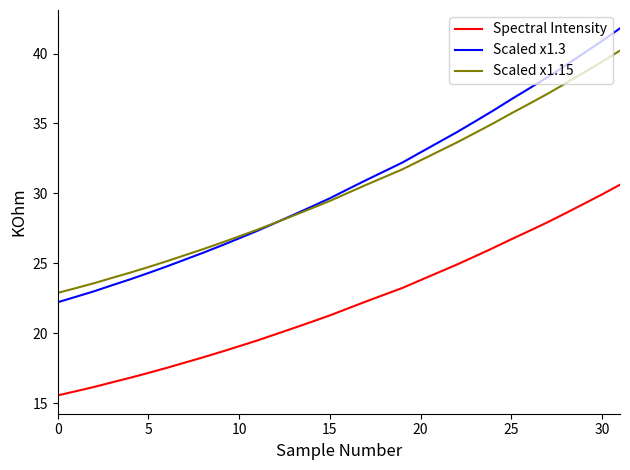

What are all the series names shown in the legend?

Spectral Intensity, Scaled x1.3, Scaled x1.15